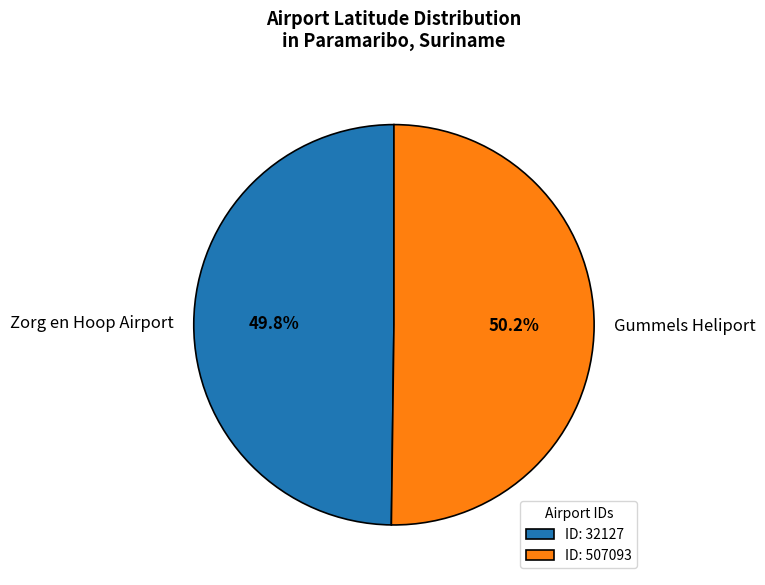

How many slices are in this pie chart?

2